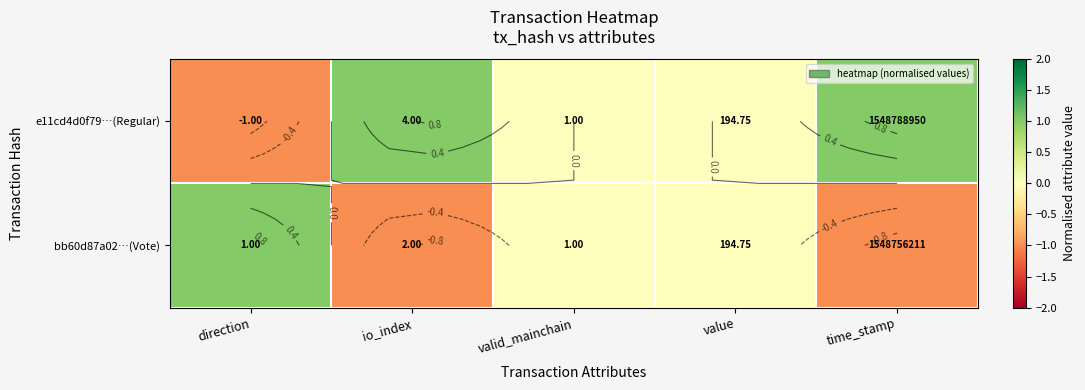

At which category does the chart reach its minimum across all series?

direction